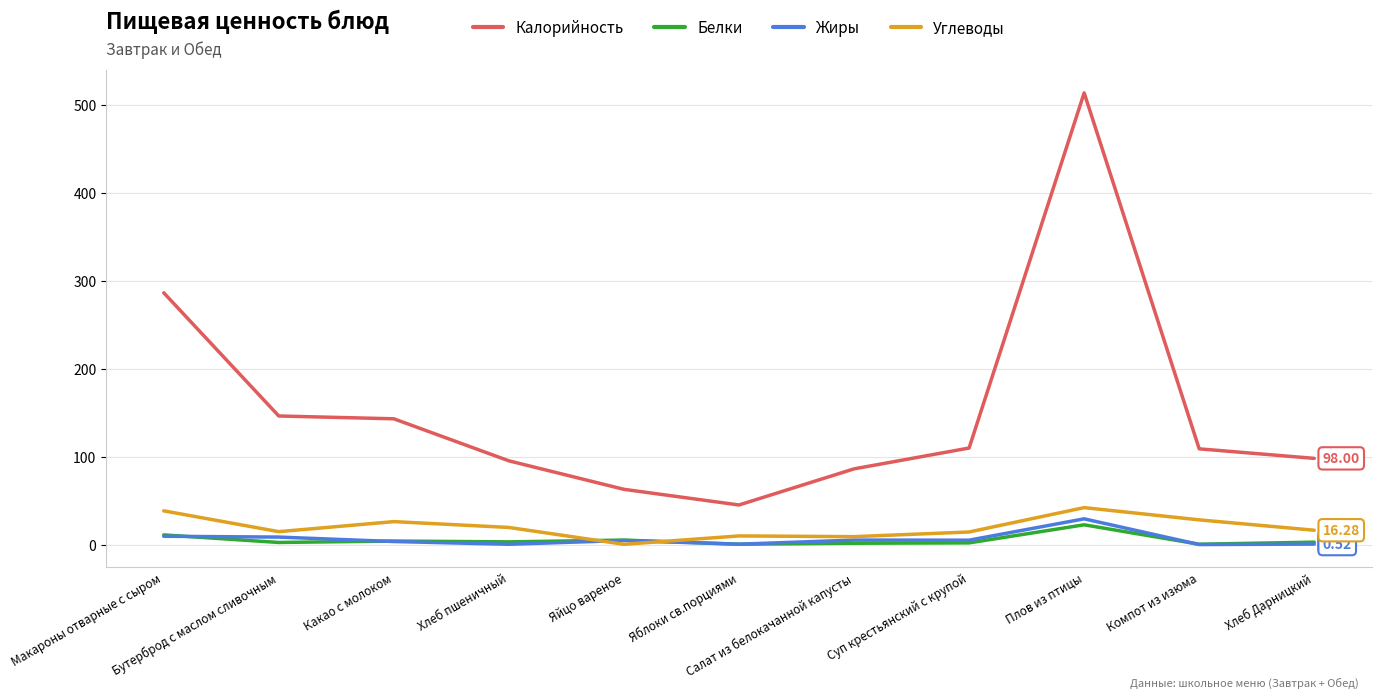

What is the average value of the Калорийность series?

154.1